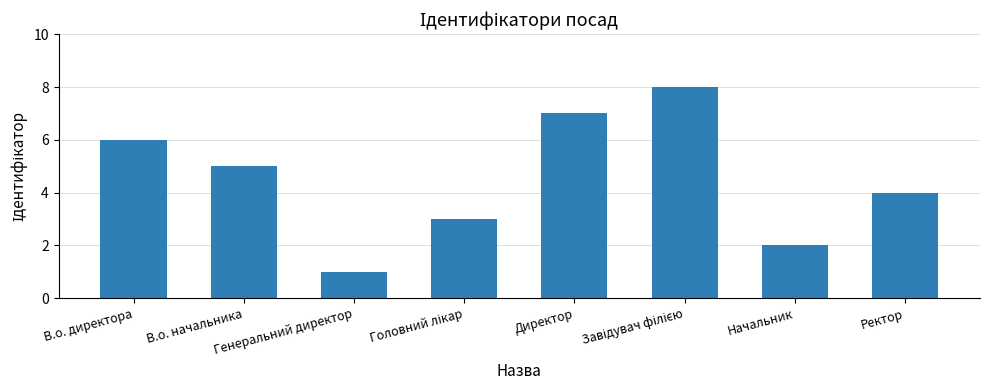

What is the sum of all values?

36